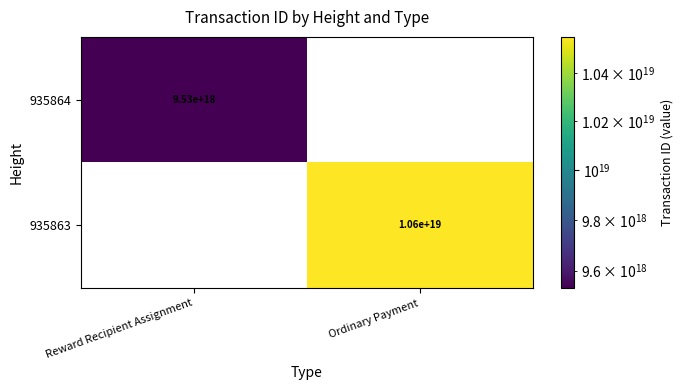

The 935864 series shows 3177069143495593984 at Reward Recipient Assignment. True or false?

False